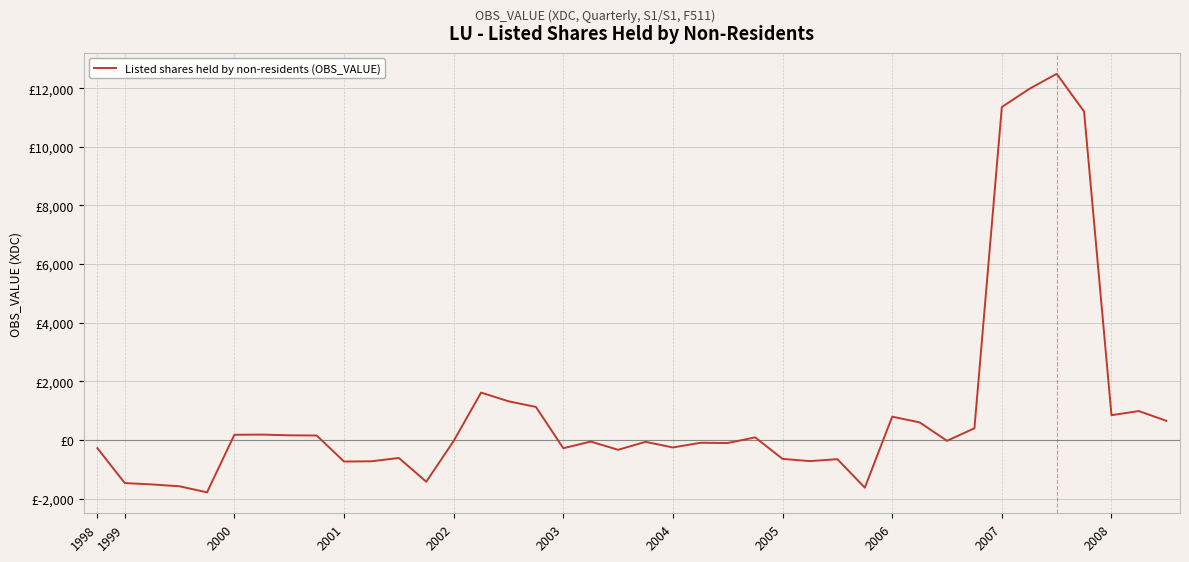

How many interior local peaks (higher than both neighbors) does the data have?

11